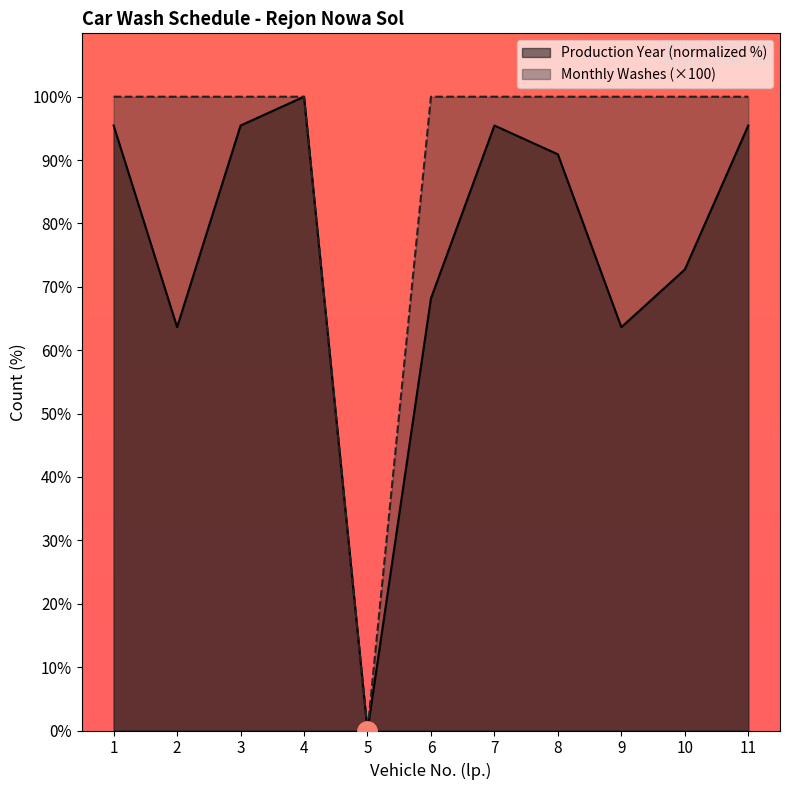

List the labels in order of Monthly Washes value, smallest first.

5, 1, 2, 3, 4, 6, 7, 8, 9, 10, 11